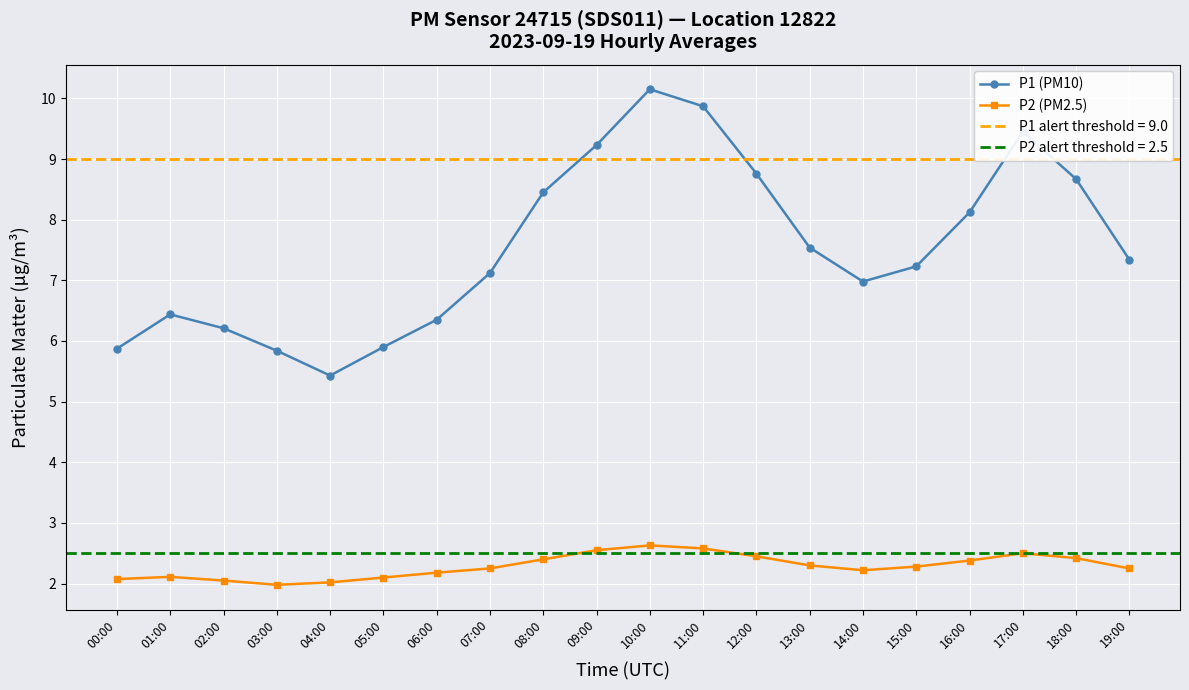

At 02:00, list the series in order from largest to smallest.

P1 (PM10), P2 (PM2.5)